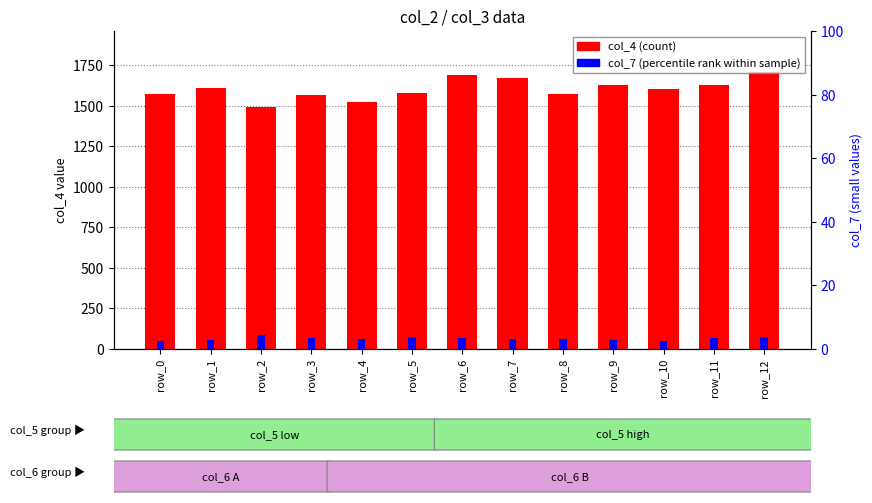

What value does the col_7 (percentile rank) series have at row_6, to the nearest 5?

70